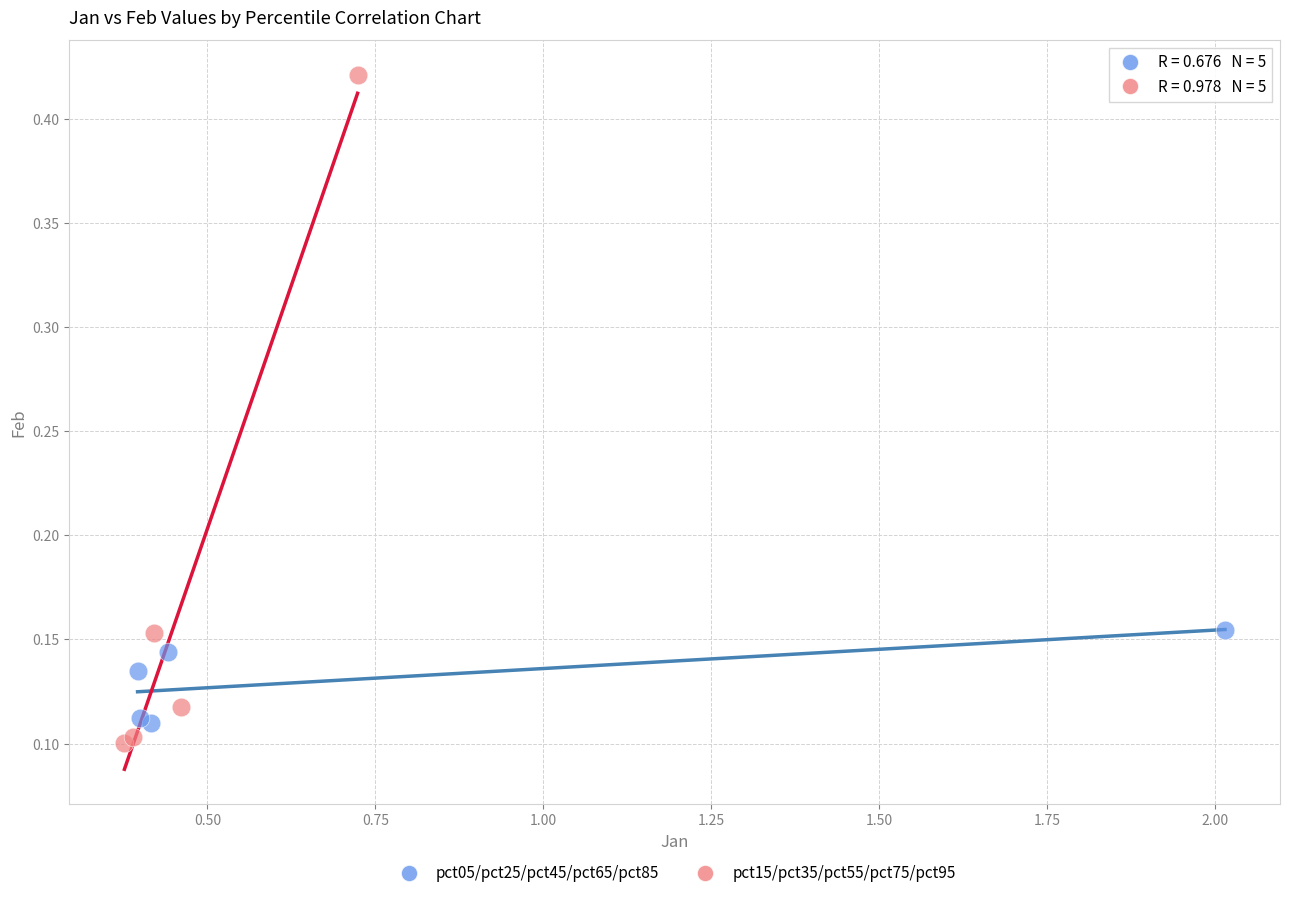

Which series reaches the maximum Y coordinate?

pct15/pct35/pct55/pct75/pct95